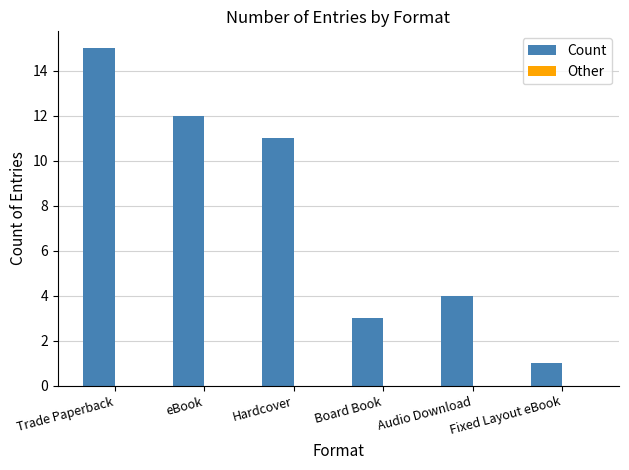

What is the difference between the second highest and minimum values?

11